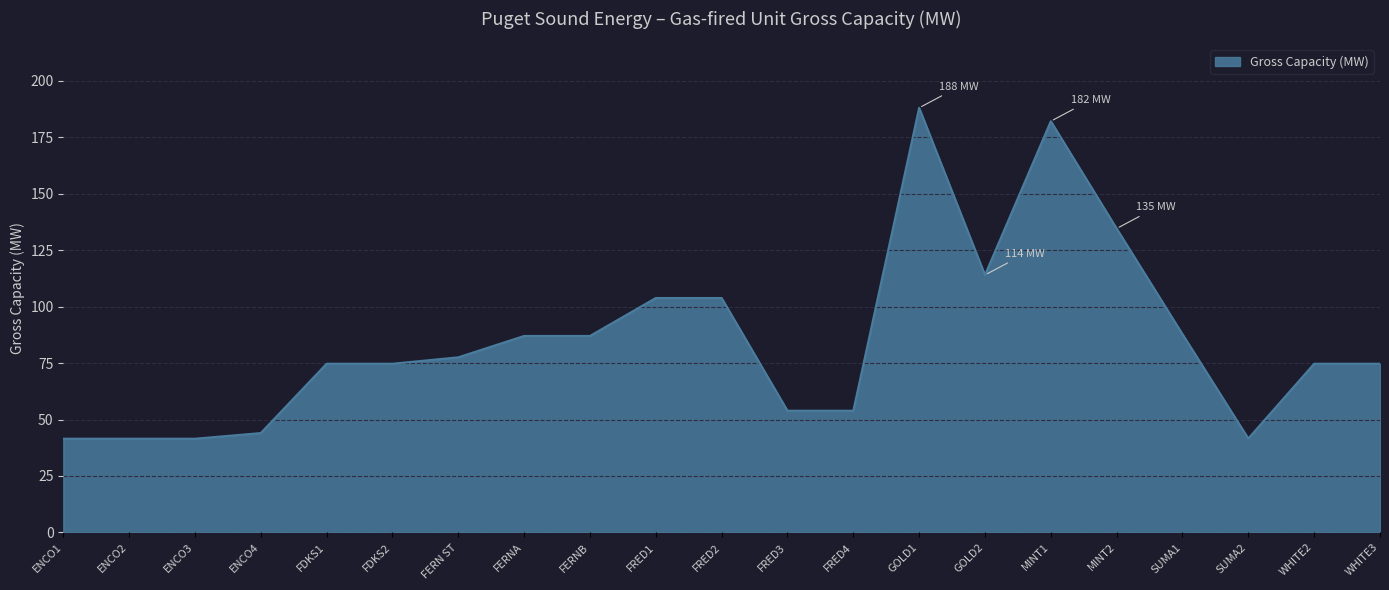

What value does the data have at FERNB?

87.0